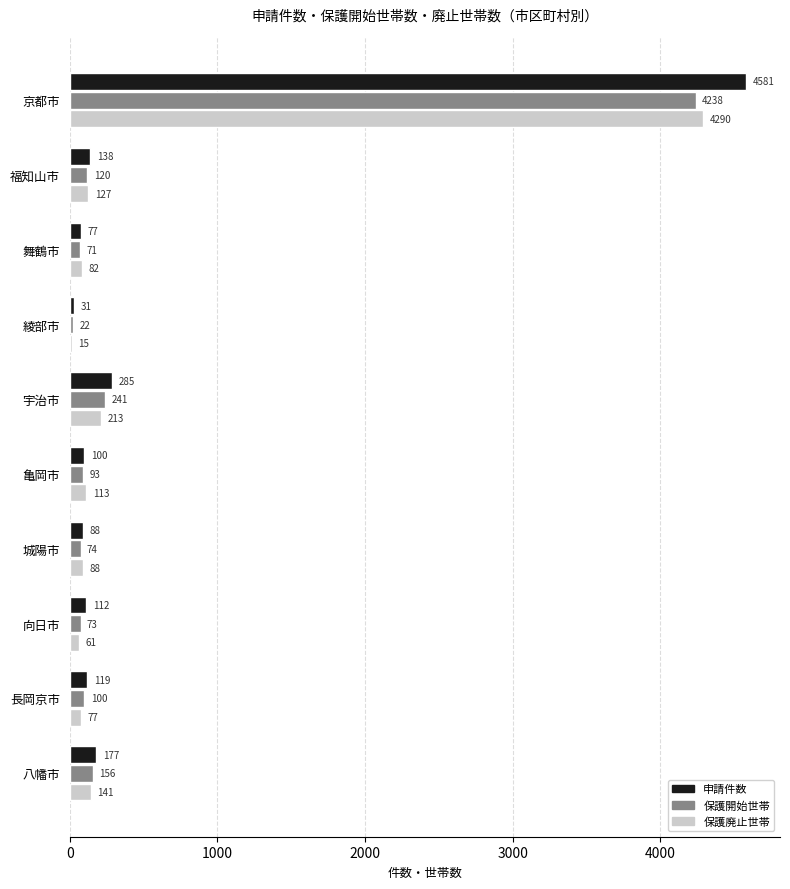

Which series has the largest total across all categories?

申請件数